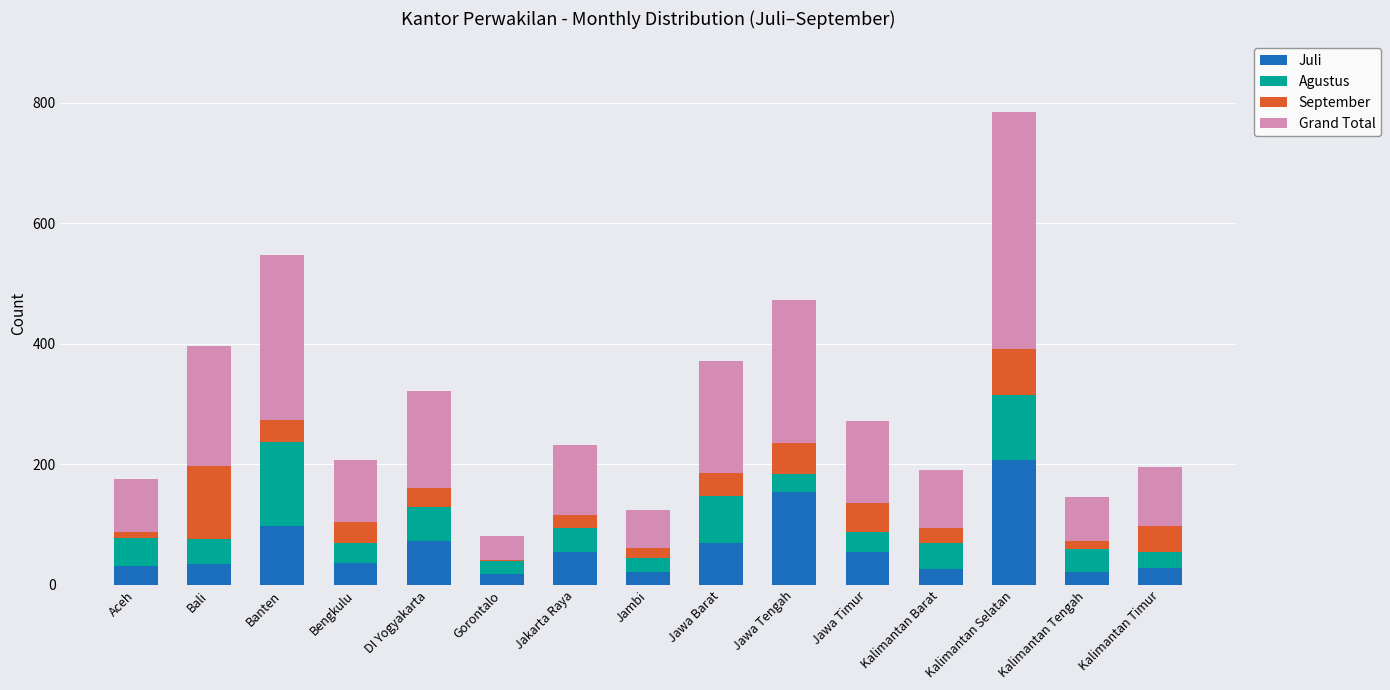

At which category is the sum across all series the highest?

Kalimantan Selatan